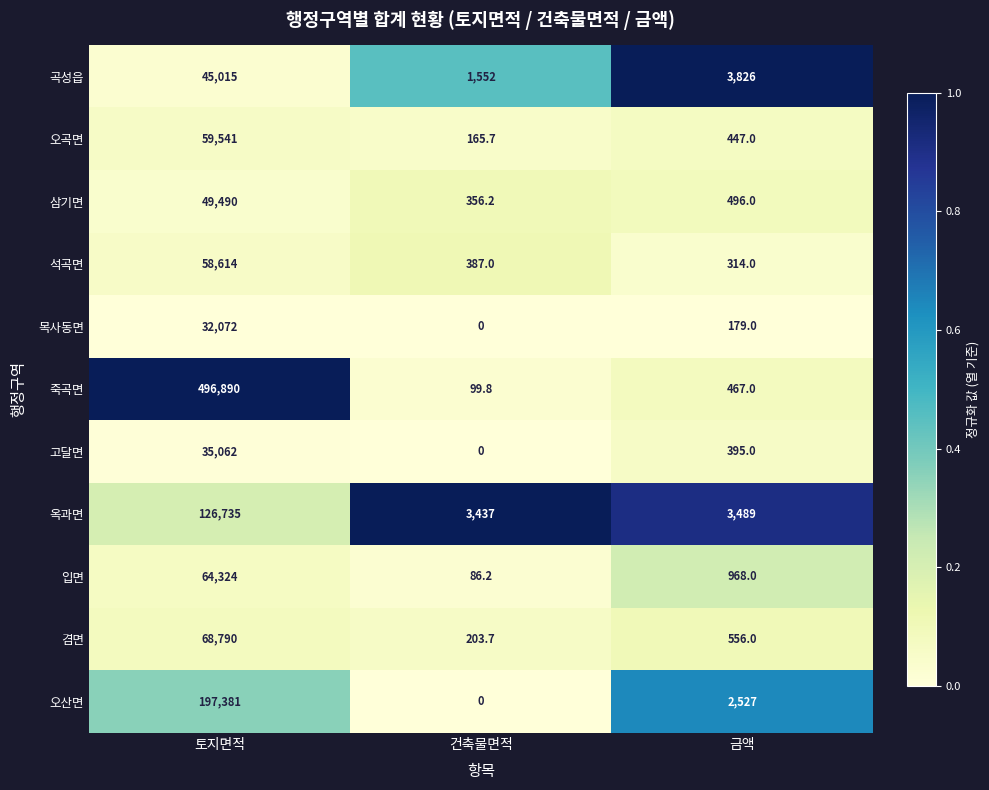

Count the number of categories in the chart.

3